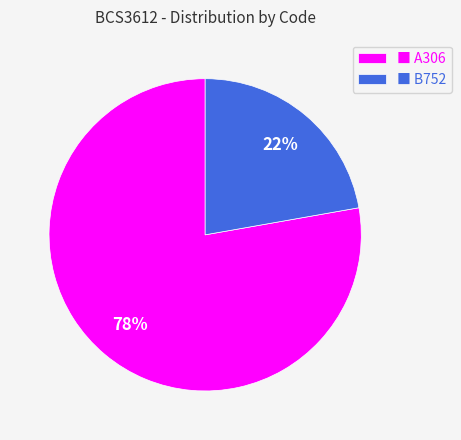

Combined, do ■ A306 and ■ B752 account for over 50%?

Yes